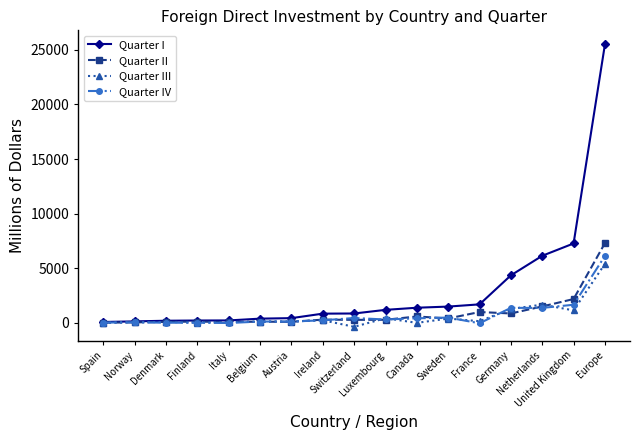

What is the greatest value displayed?

25495